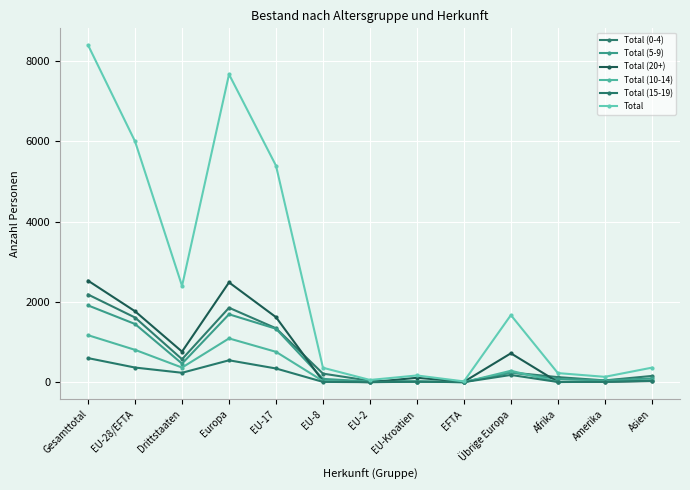

At which label does Total reach its peak?

Gesamttotal